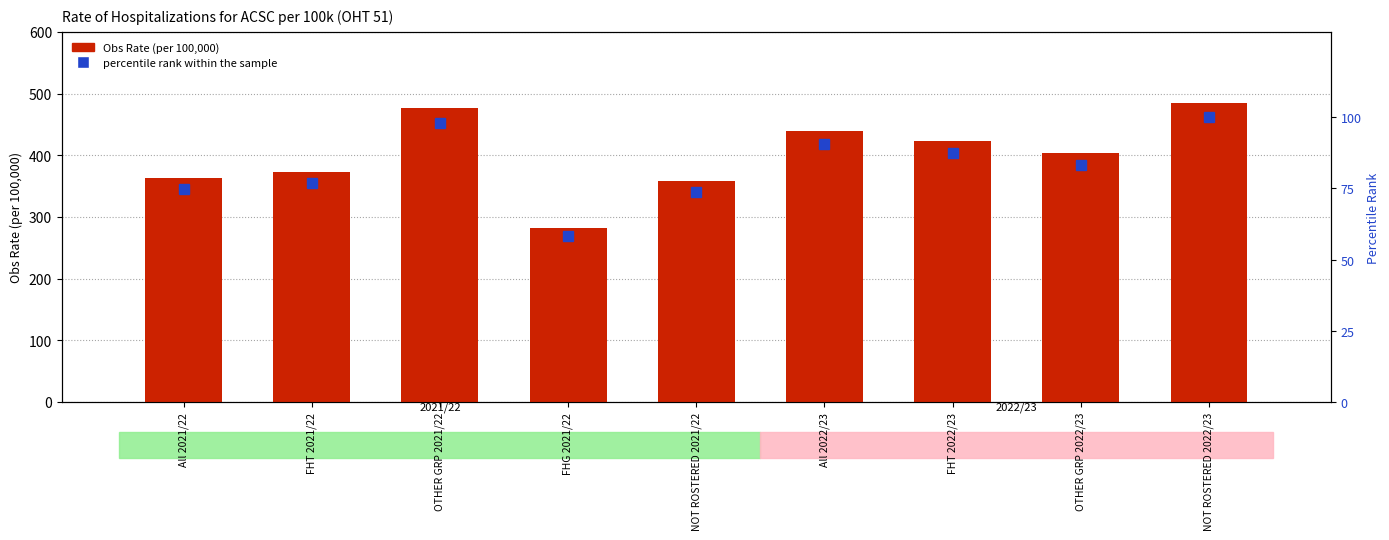

True or false: percentile rank within the sample has a value of 49.2 at FHT 2021/22.

False